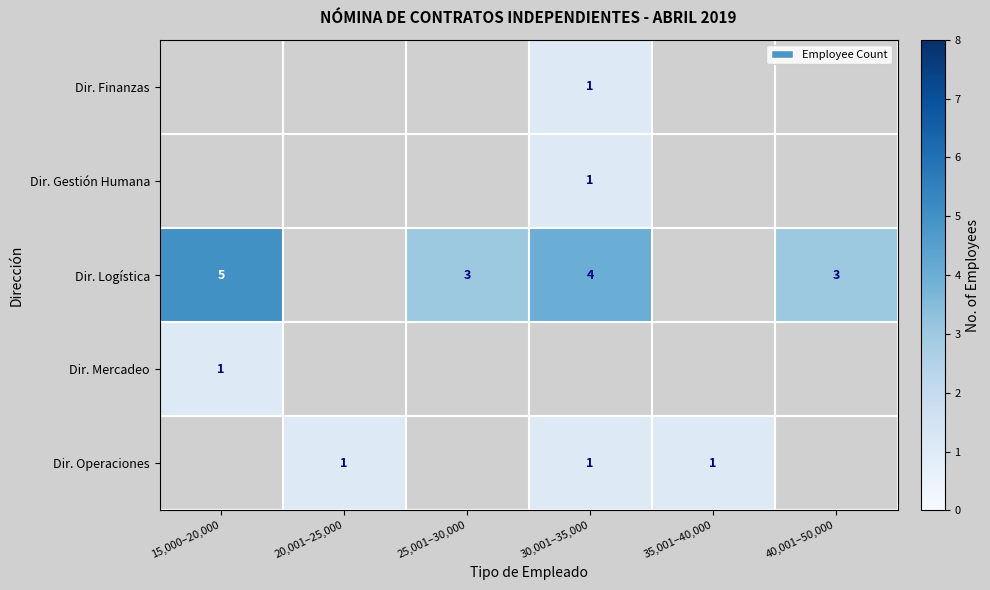

The value of Dir. Logística at 30,001–35,000 is 4. True or false?

True